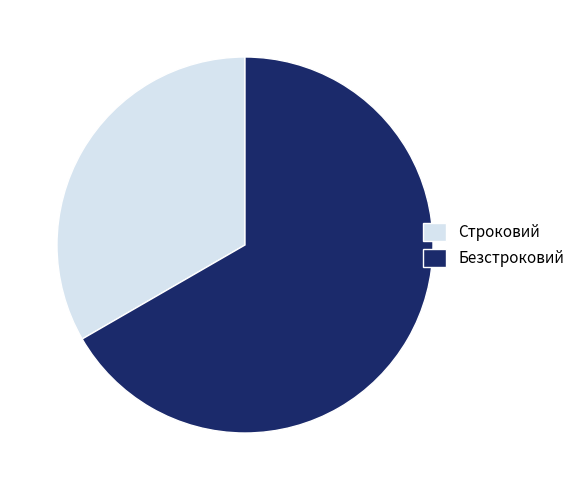

Is the sum of Строковий and Безстроковий greater than half?

Yes